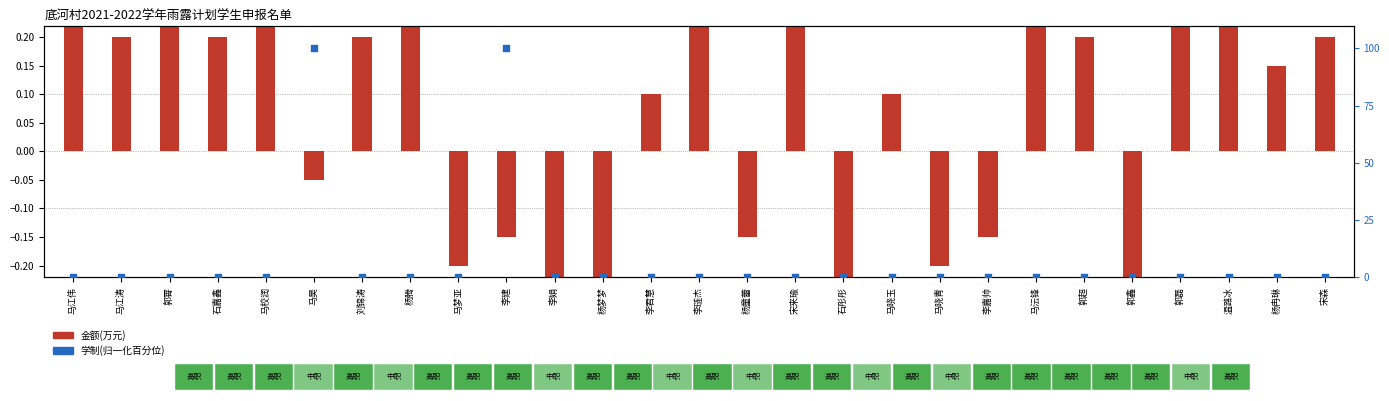

Between 李娟 and 郭鑫, which is larger?

李娟